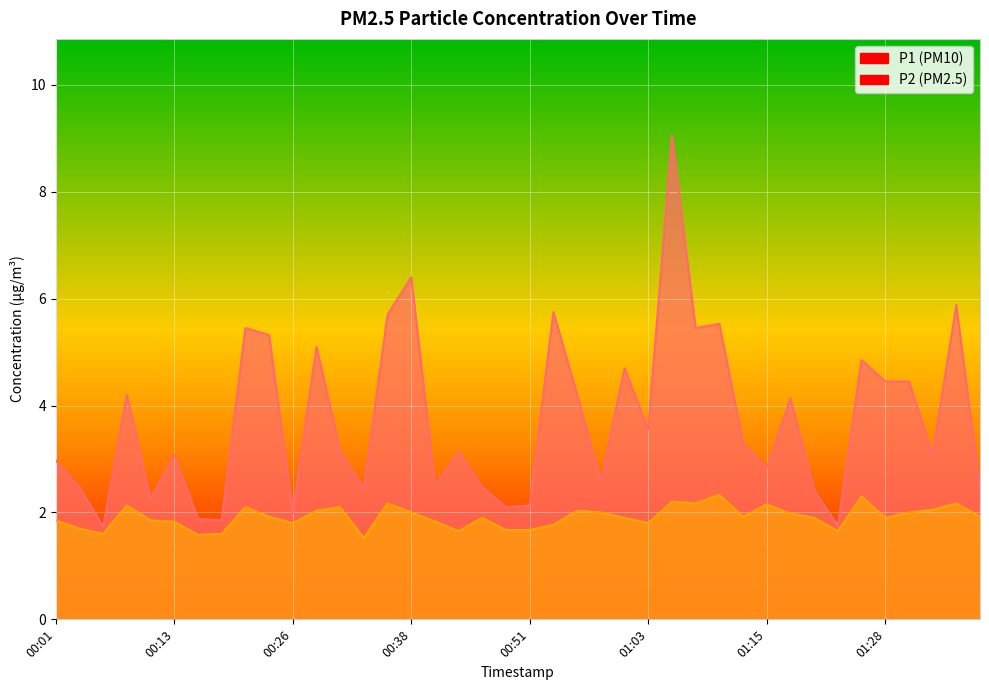

List the series in order of their overall mean, lowest first.

P2, P1